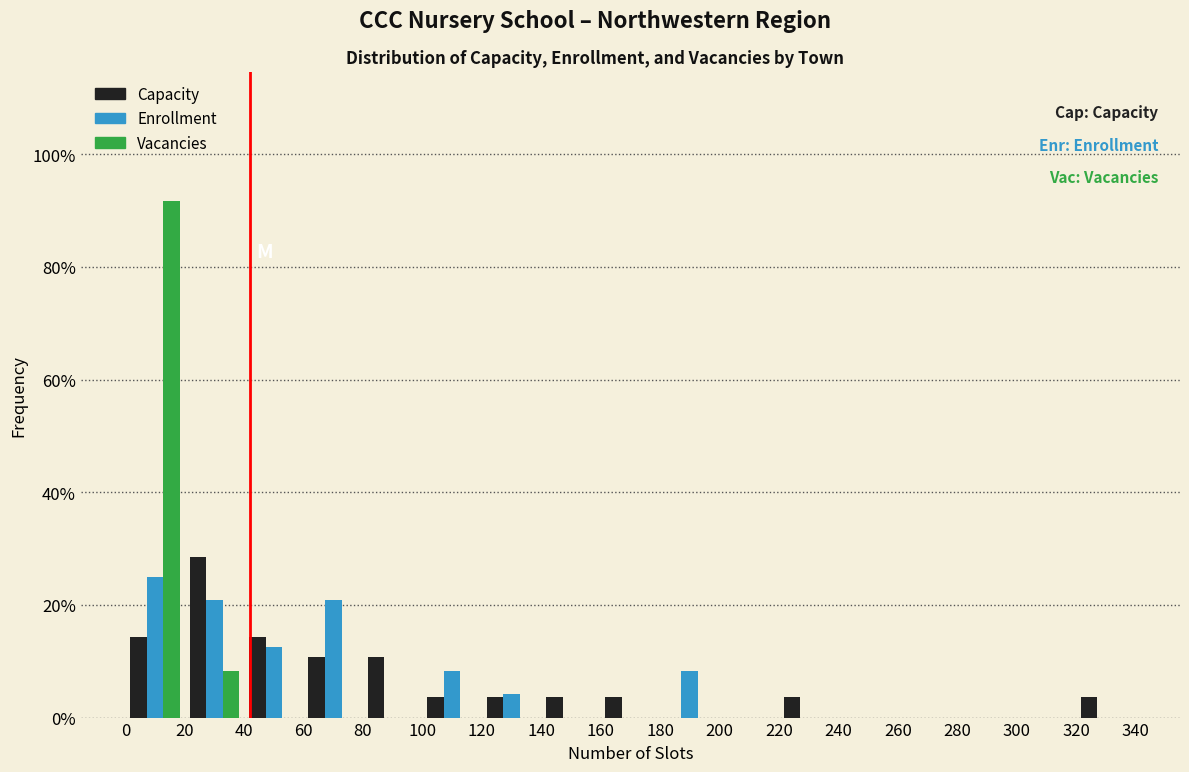

In the Vacancies series, which range on the x-axis has the tallest bar?

0 to 20